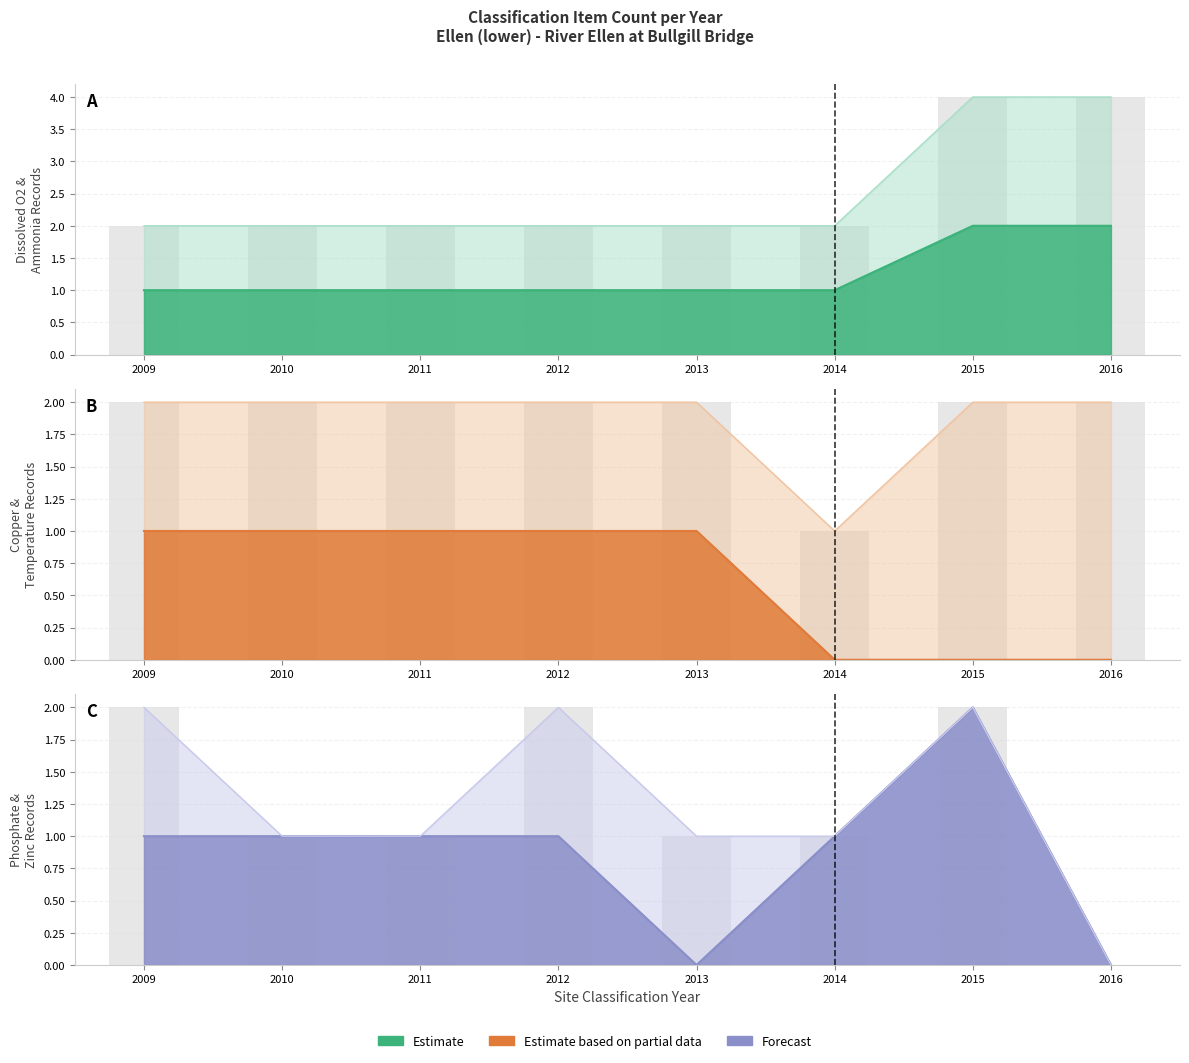

How many data points does each series have?

8